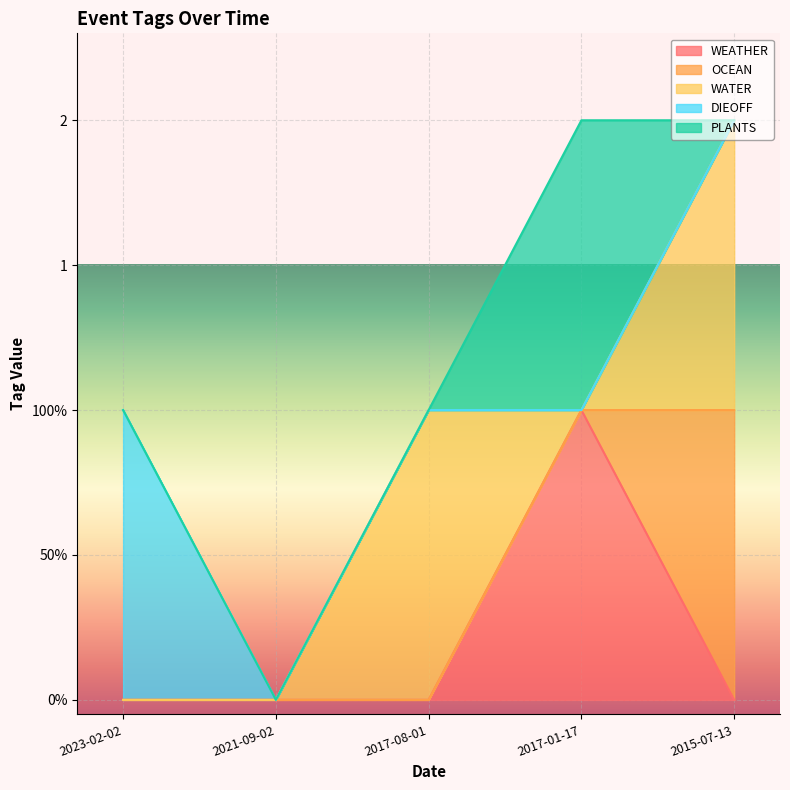

How many OCEAN values are between 0 and 1?

5